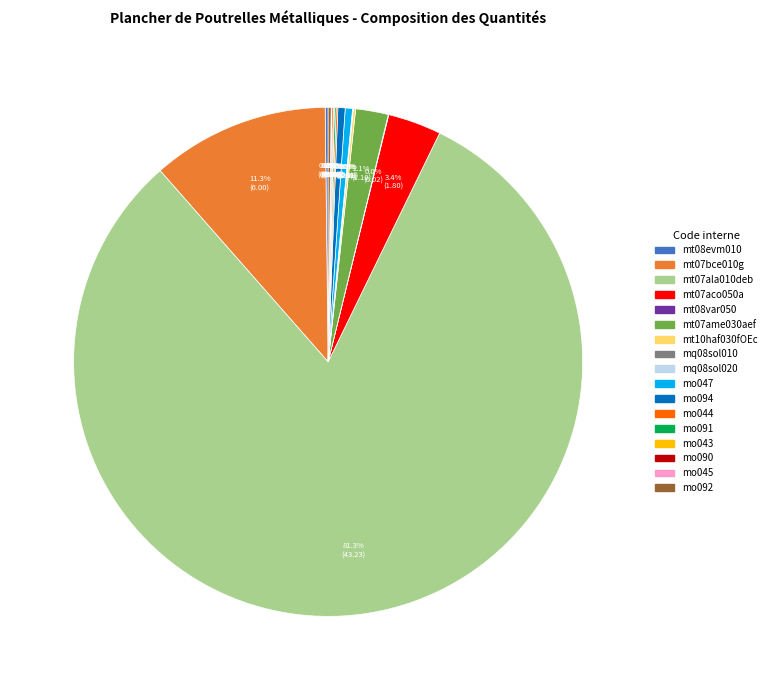

Between mo094 and mt07bce010g, which is larger?

mt07bce010g